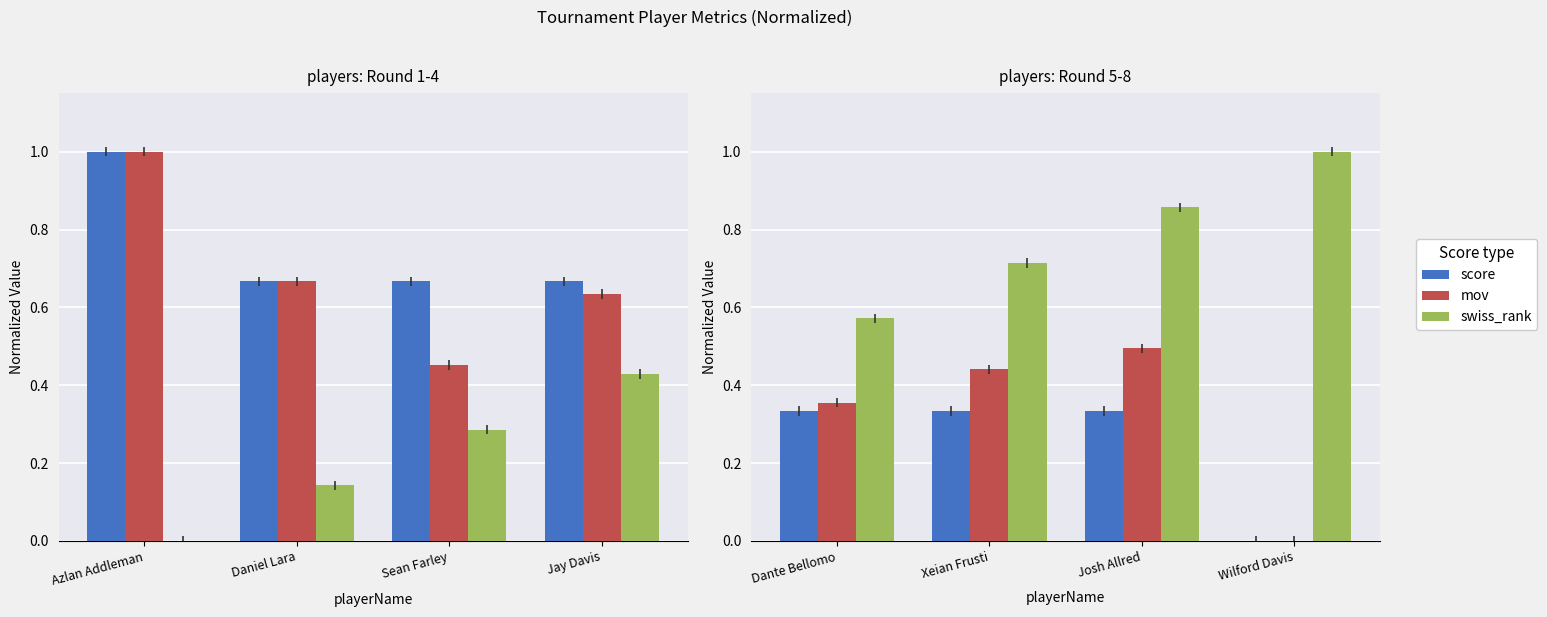

What position from the right is Dante Bellomo?

4